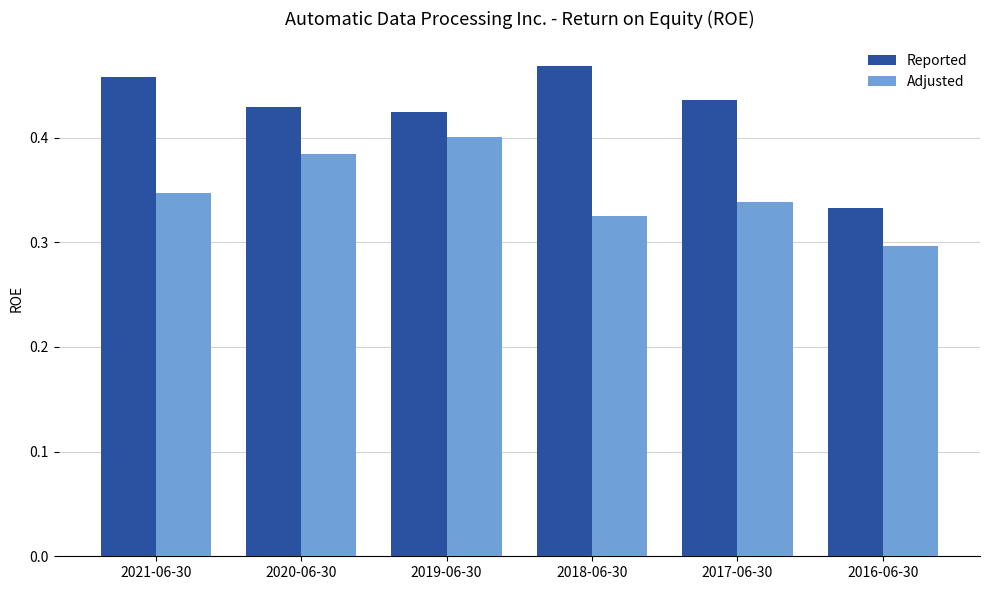

Which category has the lowest value in the Reported series?

2016-06-30